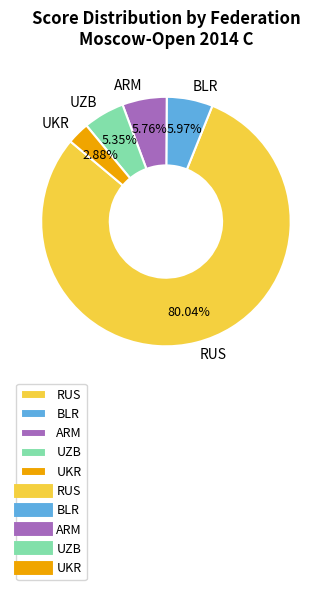

Between ARM and RUS, which is larger?

RUS